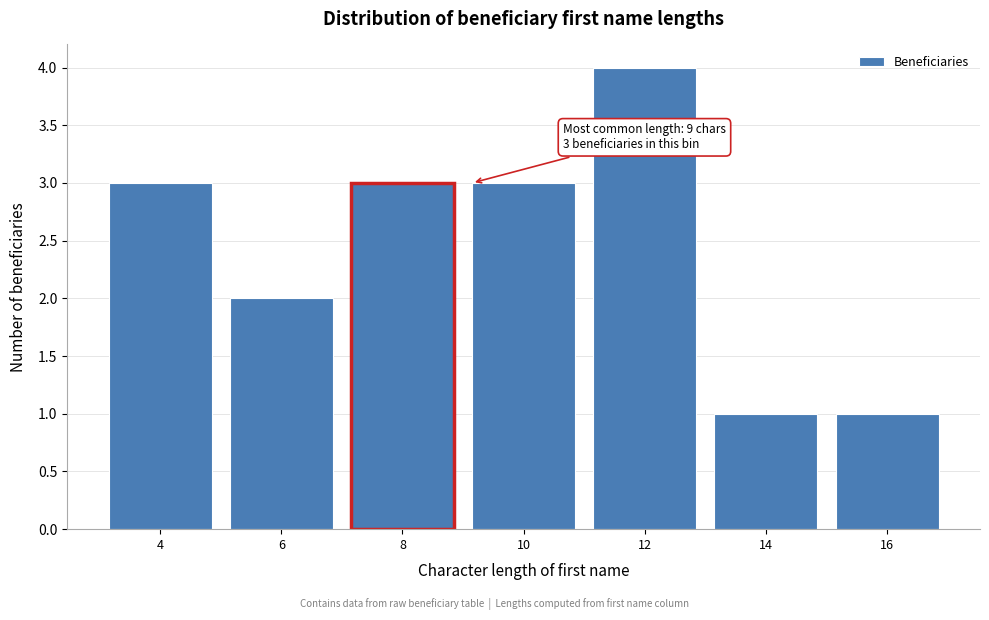

Reading left to right, list all the values displayed in this chart.

4=3	6=2	8=3	10=3	12=4	14=1	16=1